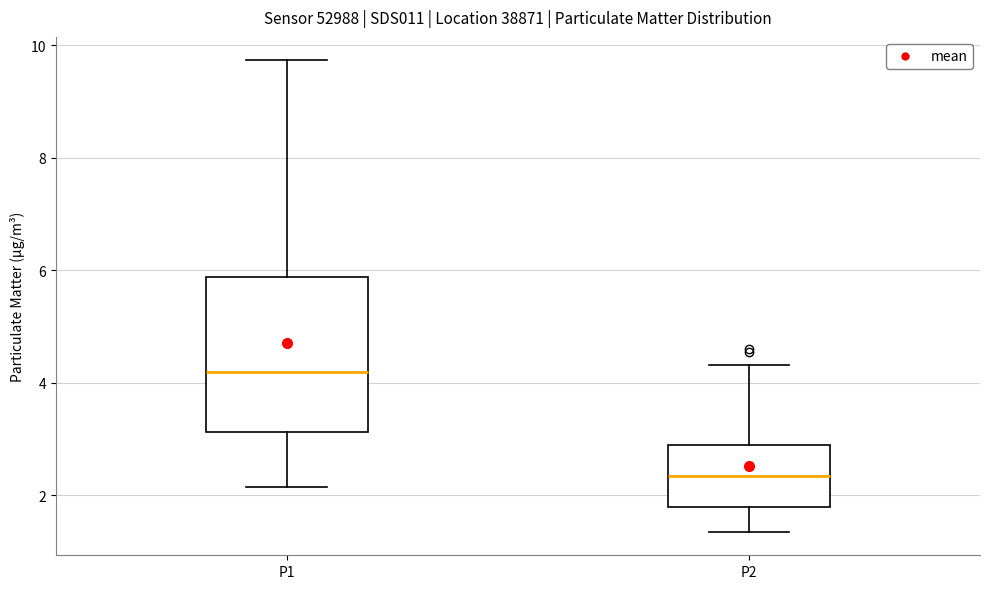

Where is the upper edge of the box for P1 on the y-axis? The values are not printed on the chart, so give them approximately, as read against the axis.

5.8